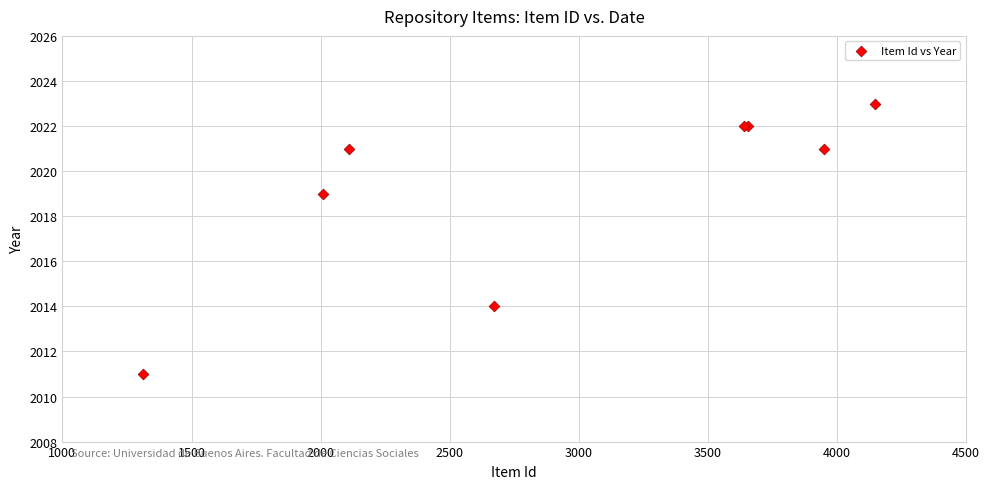

What Y value in the scatter plot is closest to 2017?

2019